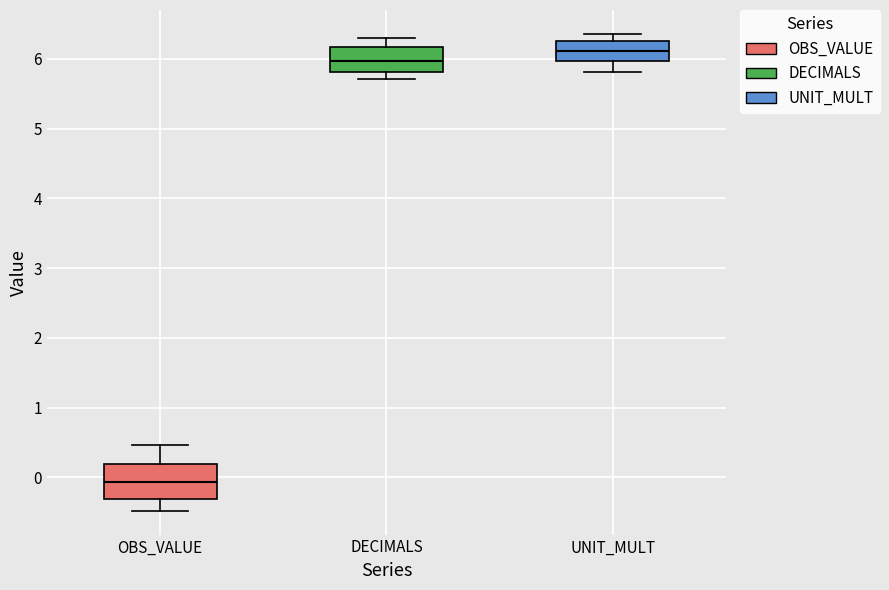

Reading left to right, read every box against the y-axis: the position of its median line, the range the box covers, and the ends of its whiskers. The values are not printed on the chart, so give them approximately, as read against the axis.

OBS_VALUE: median -0.1, box -0.3 to 0.2, whiskers -0.5 to 0.5
DECIMALS: median 6.0, box 5.8 to 6.2, whiskers 5.7 to 6.3
UNIT_MULT: median 6.1, box 6.0 to 6.3, whiskers 5.8 to 6.4